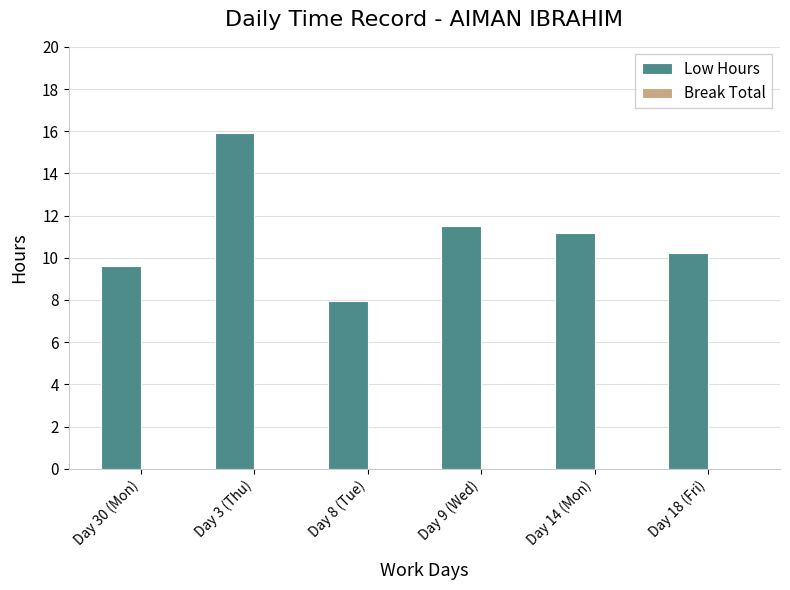

What is the maximum value shown in the chart?

15.9